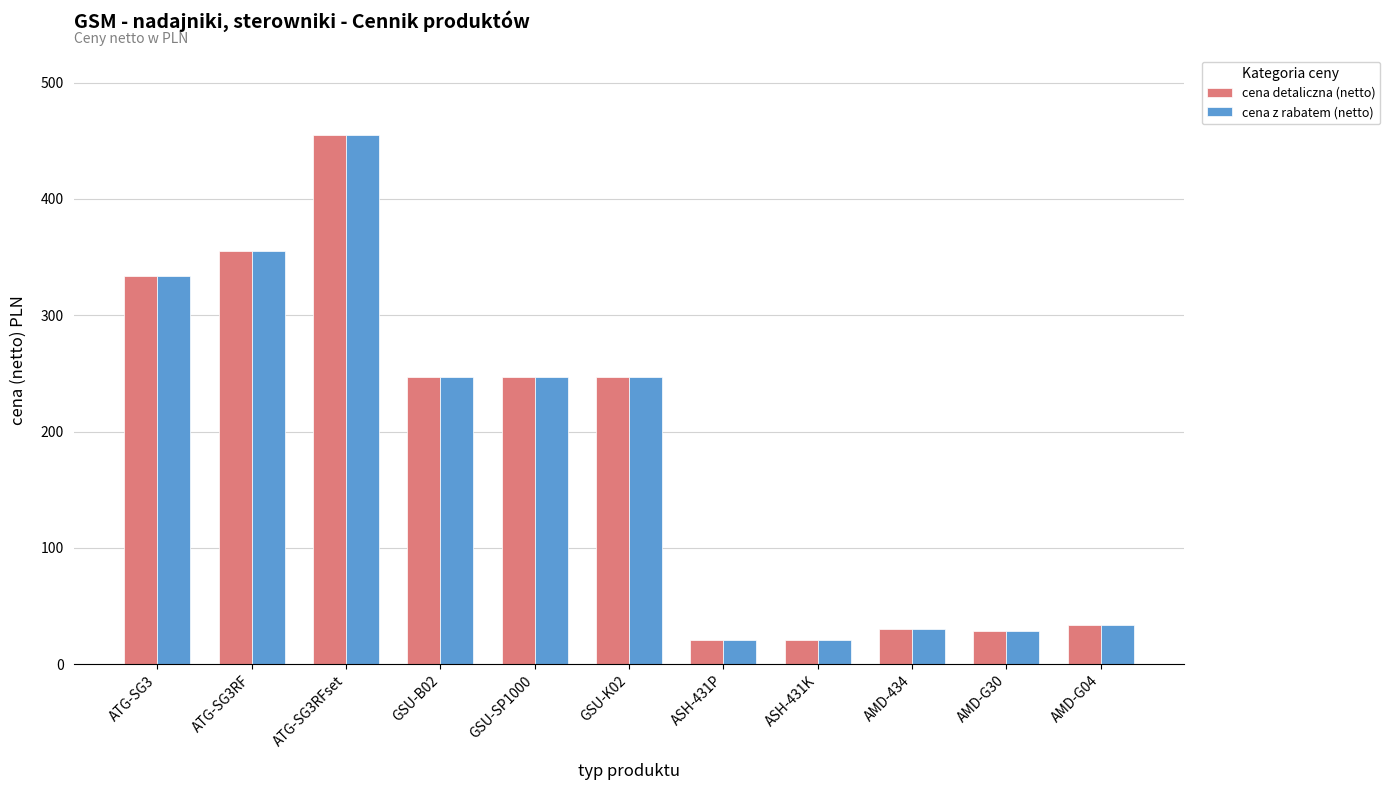

What is the approximate value of cena z rabatem (netto) at AMD-G30, to the nearest 50?

50